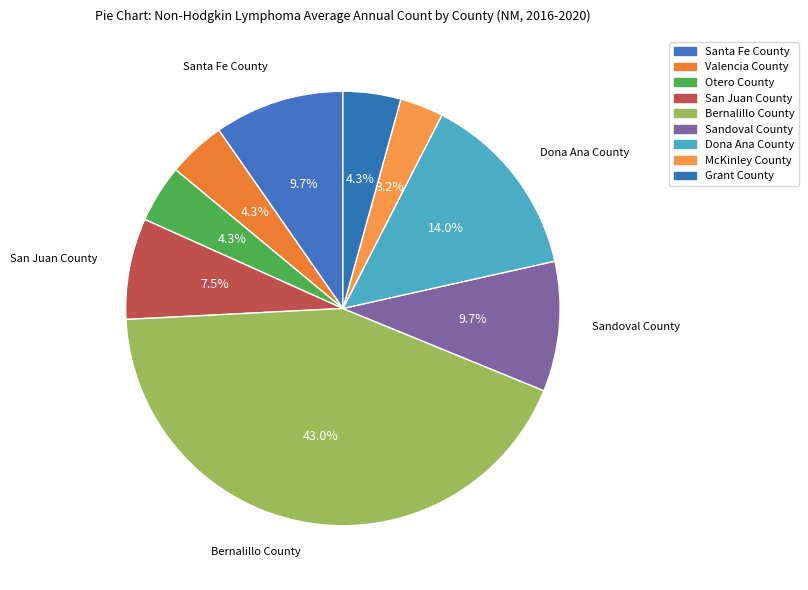

The Valencia County slice represents 1% of the pie. True or false?

False